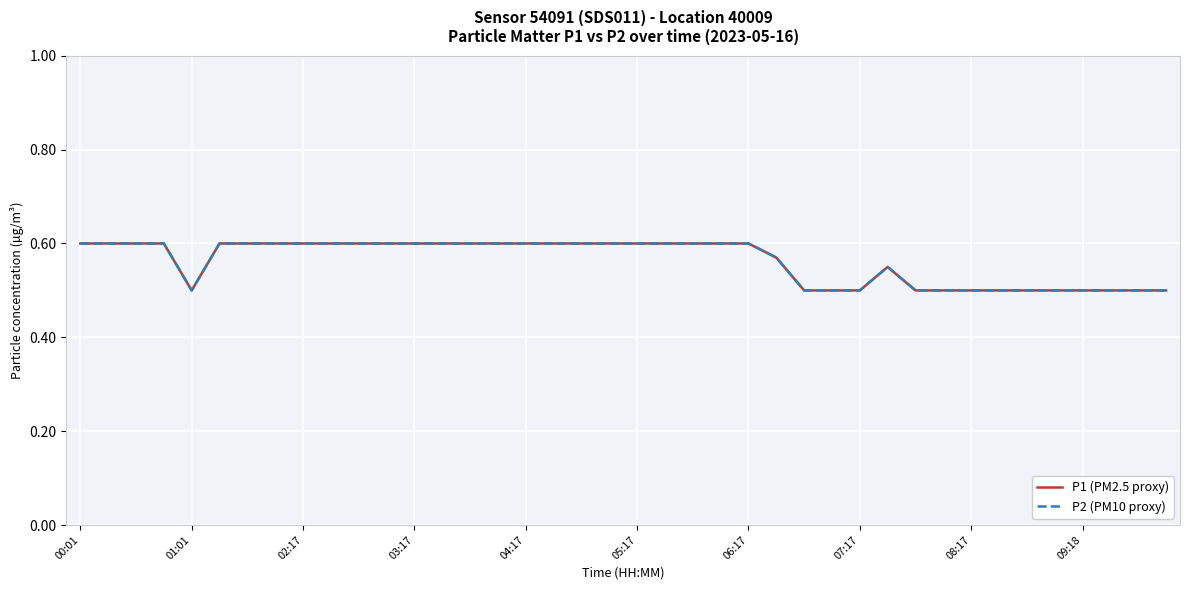

True or false: P1 (PM2.5 proxy) and P2 (PM10 proxy) intersect in this chart.

False